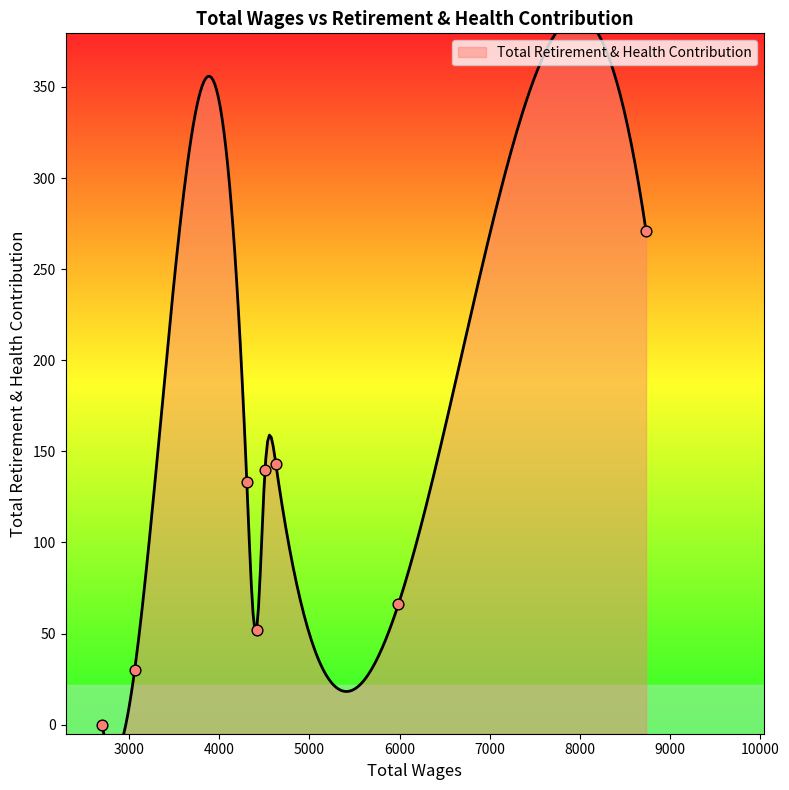

Which has a higher value, 3062.0 or 4508.0?

4508.0